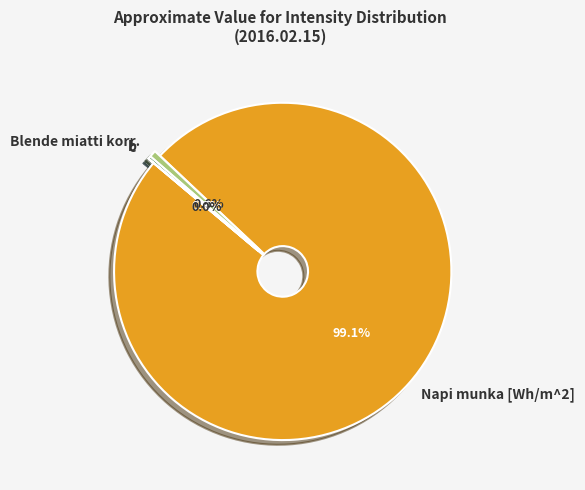

How many slices are in this pie chart?

4